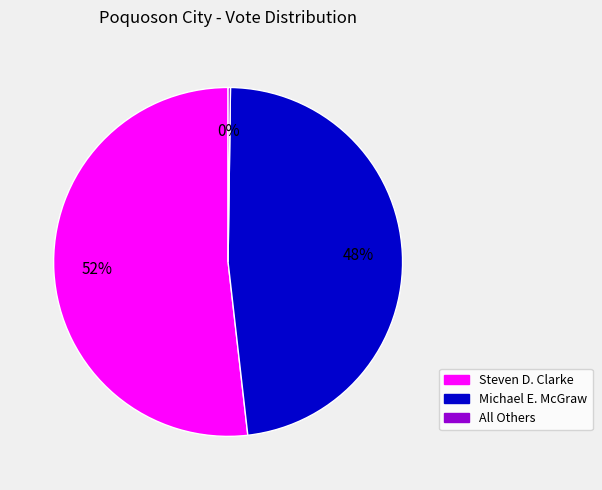

Between Michael E. McGraw and Steven D. Clarke, which is larger?

Steven D. Clarke